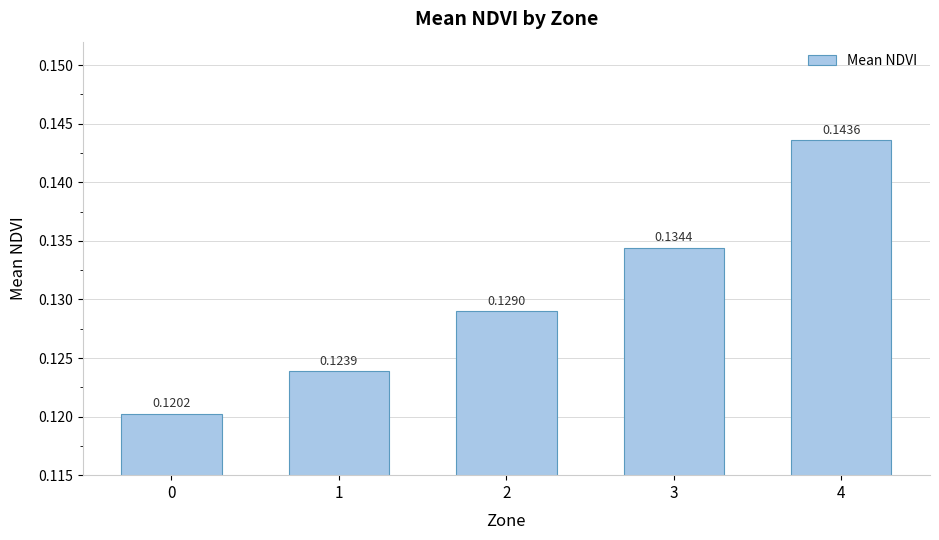

Is it true that the value at 1 is 0.2?

False